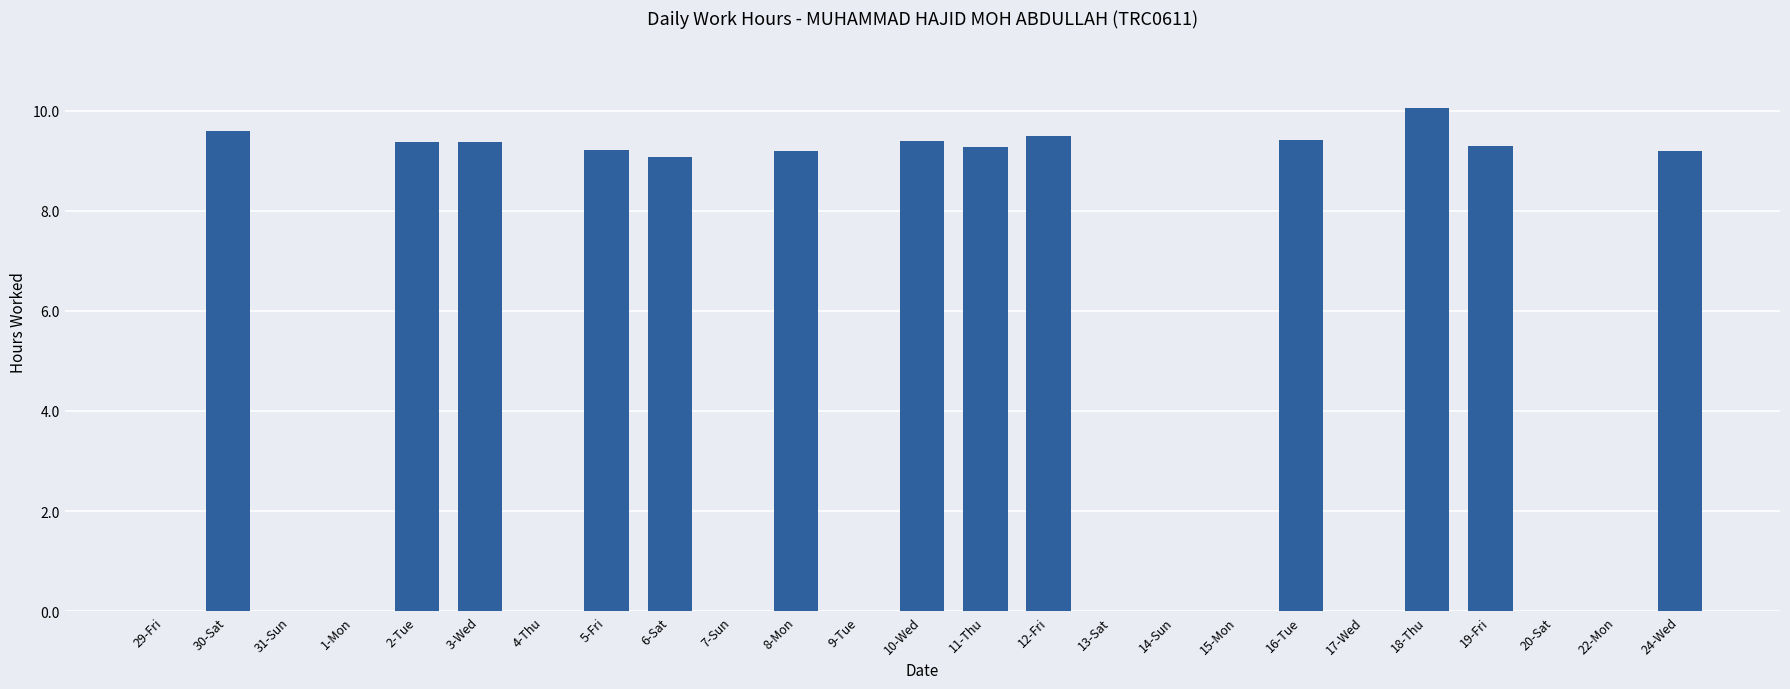

Does the chart contain stacked bars?

No